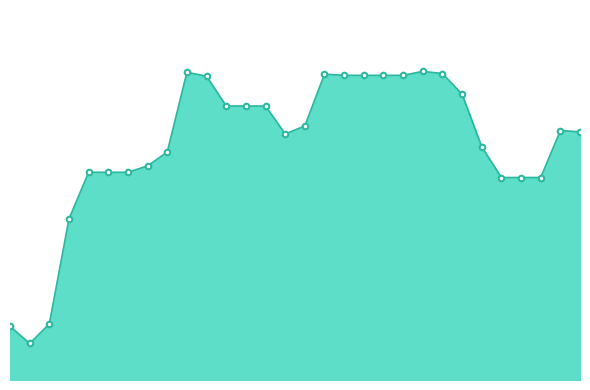

List the labels in order of value, smallest first.

1946-04-02, 1946-04-01, 1946-04-03, 1946-04-04, 1946-04-26, 1946-04-27, 1946-04-28, 1946-04-05, 1946-04-06, 1946-04-07, 1946-04-08, 1946-04-09, 1946-04-25, 1946-04-15, 1946-04-30, 1946-04-29, 1946-04-16, 1946-04-12, 1946-04-13, 1946-04-14, 1946-04-24, 1946-04-11, 1946-04-18, 1946-04-19, 1946-04-20, 1946-04-21, 1946-04-17, 1946-04-23, 1946-04-10, 1946-04-22